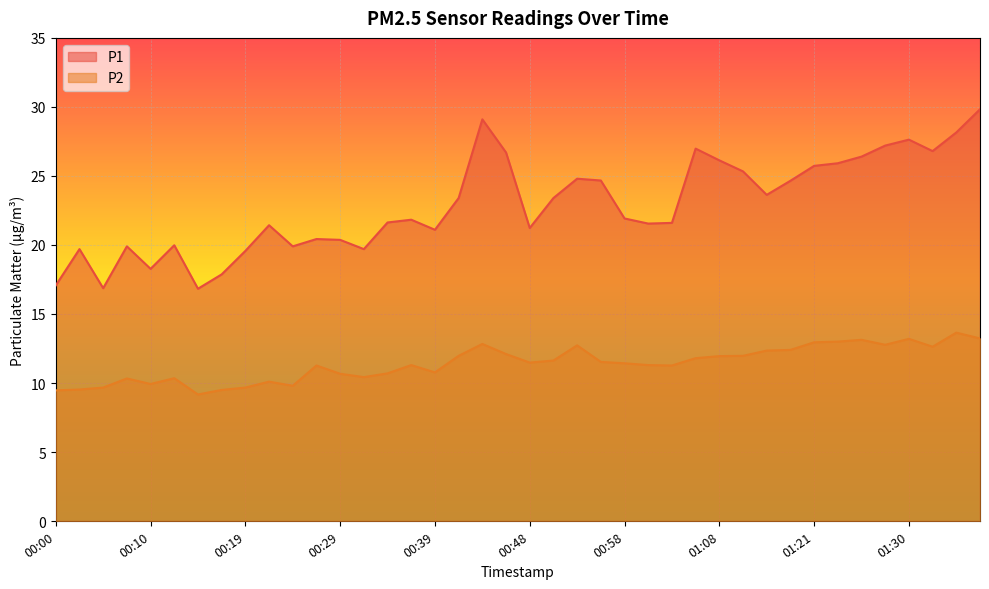

What is the difference between the maximum and minimum values in the P1 series?

13.0